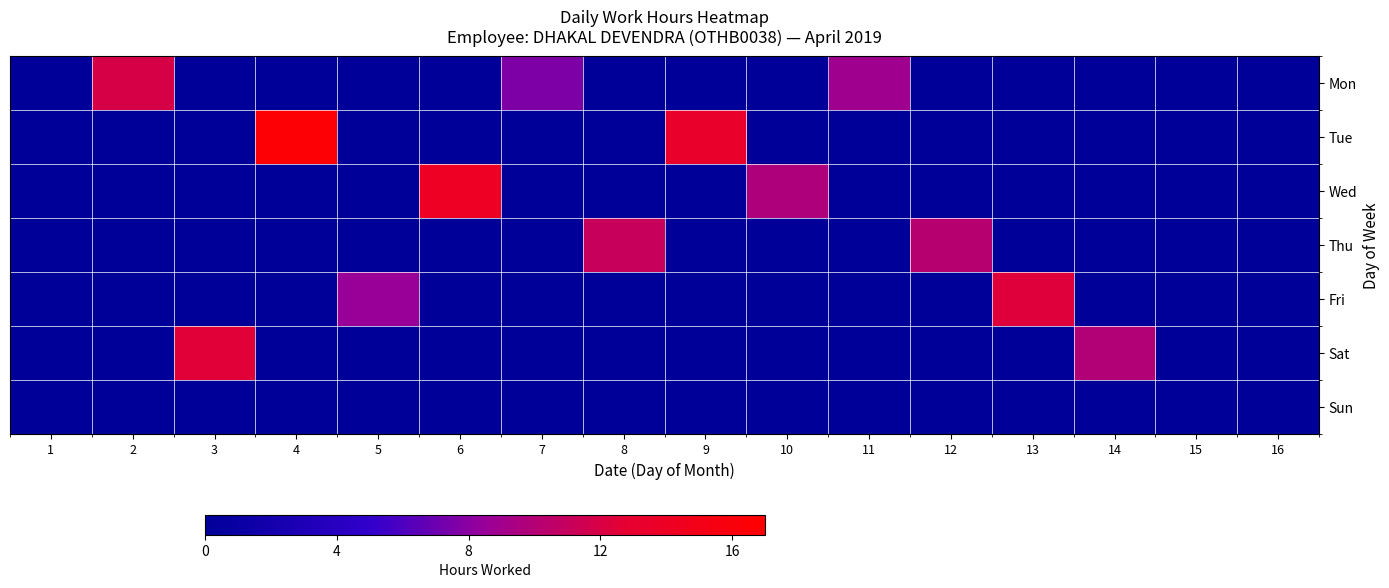

Reading left to right, transcribe all the data shown in this chart.

Mon: 1=0.0	2=11.9	3=0.0	4=0.0	5=0.0	6=0.0	7=7.6	8=0.0	9=0.0	10=0.0	11=8.9	12=0.0	13=0.0	14=0.0	15=0.0	16=0.0
Tue: 1=0.0	2=0.0	3=0.0	4=16.5	5=0.0	6=0.0	7=0.0	8=0.0	9=13.4	10=0.0	11=0.0	12=0.0	13=0.0	14=0.0	15=0.0	16=0.0
Wed: 1=0.0	2=0.0	3=0.0	4=0.0	5=0.0	6=14.1	7=0.0	8=0.0	9=0.0	10=9.7	11=0.0	12=0.0	13=0.0	14=0.0	15=0.0	16=0.0
Thu: 1=0.0	2=0.0	3=0.0	4=0.0	5=0.0	6=0.0	7=0.0	8=11.0	9=0.0	10=0.0	11=0.0	12=10.2	13=0.0	14=0.0	15=0.0	16=0.0
Fri: 1=0.0	2=0.0	3=0.0	4=0.0	5=8.5	6=0.0	7=0.0	8=0.0	9=0.0	10=0.0	11=0.0	12=0.0	13=12.4	14=0.0	15=0.0	16=0.0
Sat: 1=0.0	2=0.0	3=12.5	4=0.0	5=0.0	6=0.0	7=0.0	8=0.0	9=0.0	10=0.0	11=0.0	12=0.0	13=0.0	14=9.9	15=0.0	16=0.0
Sun: 1=0.0	2=0.0	3=0.0	4=0.0	5=0.0	6=0.0	7=0.0	8=0.0	9=0.0	10=0.0	11=0.0	12=0.0	13=0.0	14=0.0	15=0.0	16=0.0